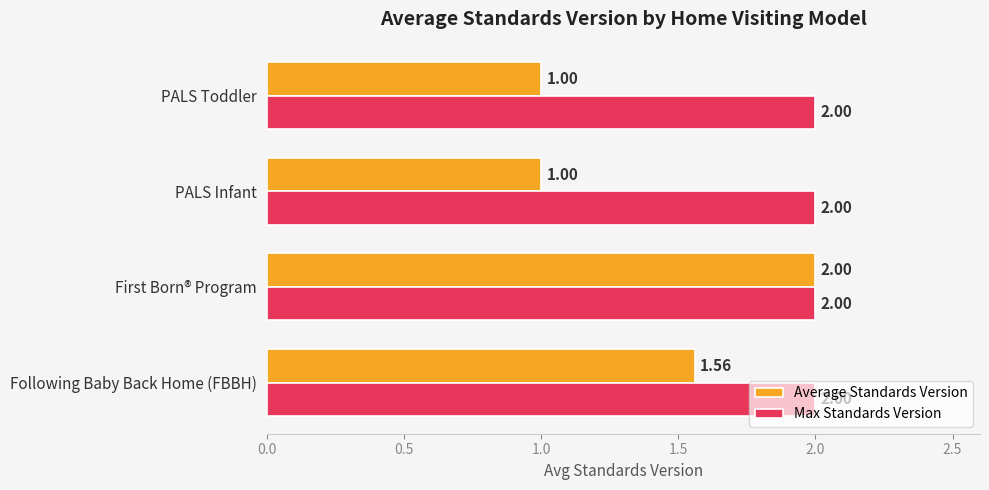

Is the value of Max Standards Version at First Born® Program greater than the value of Average Standards Version at PALS Toddler?

Yes